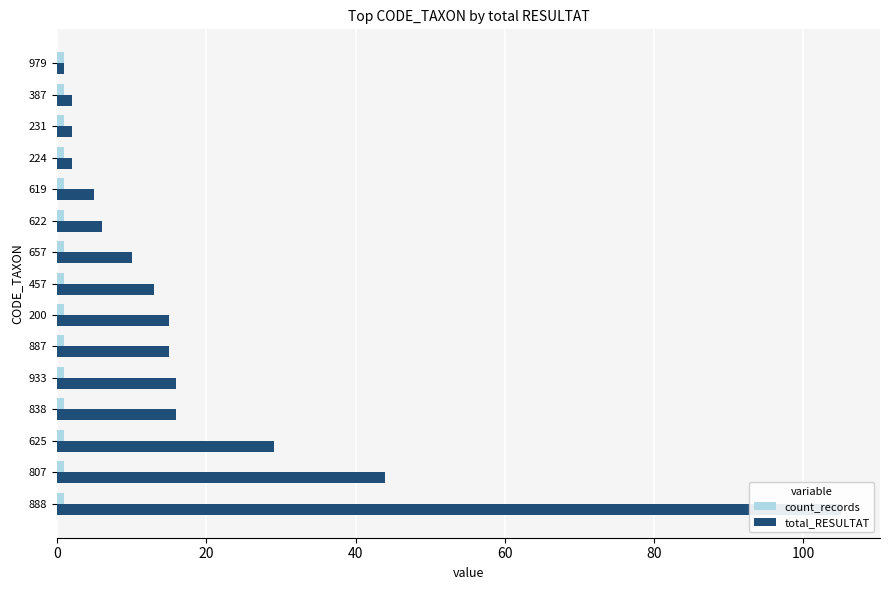

List the series in order of their peak value, lowest first.

count_records, total_RESULTAT